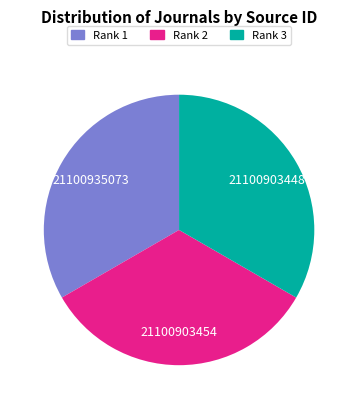

The Rank 1 slice represents 33% of the pie. True or false?

True